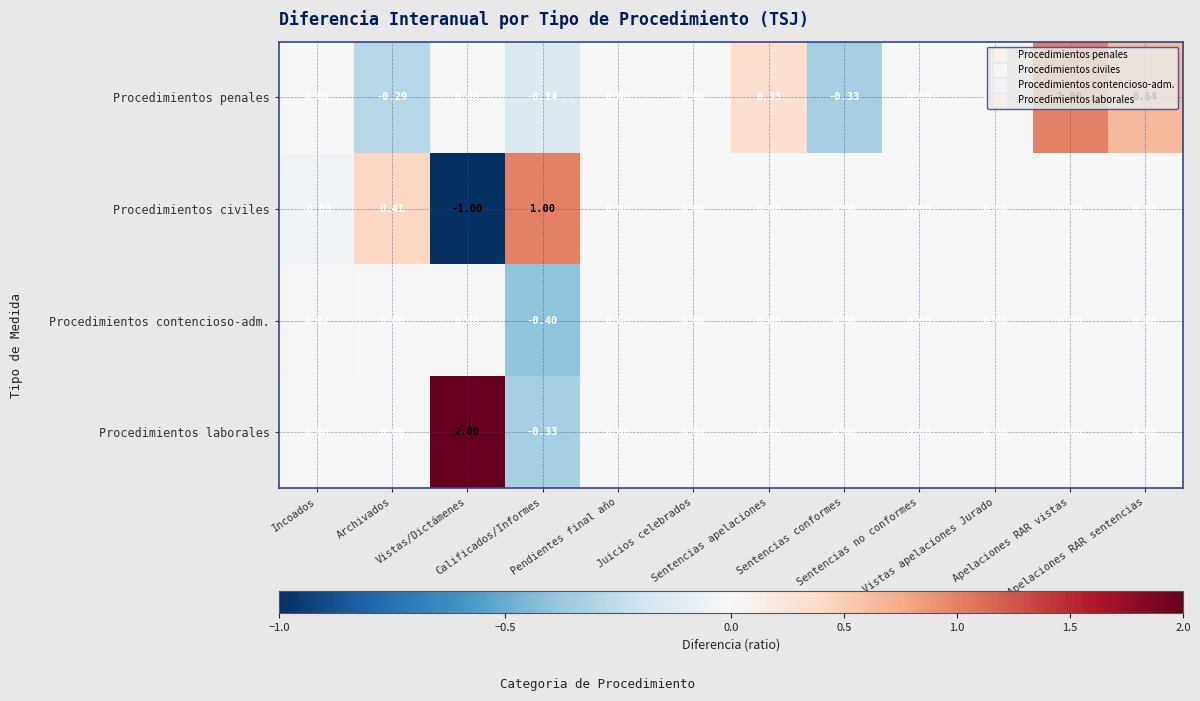

How many negative values does the Procedimientos penales series have?

3